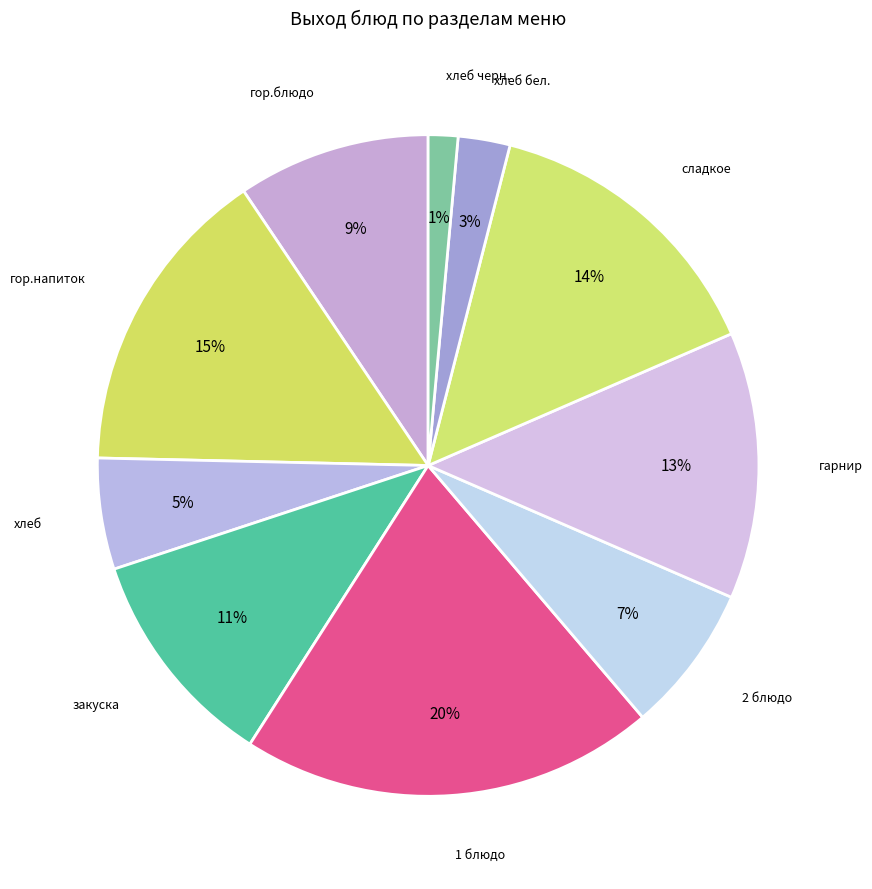

Which category has the smallest portion of the pie?

хлеб черн.